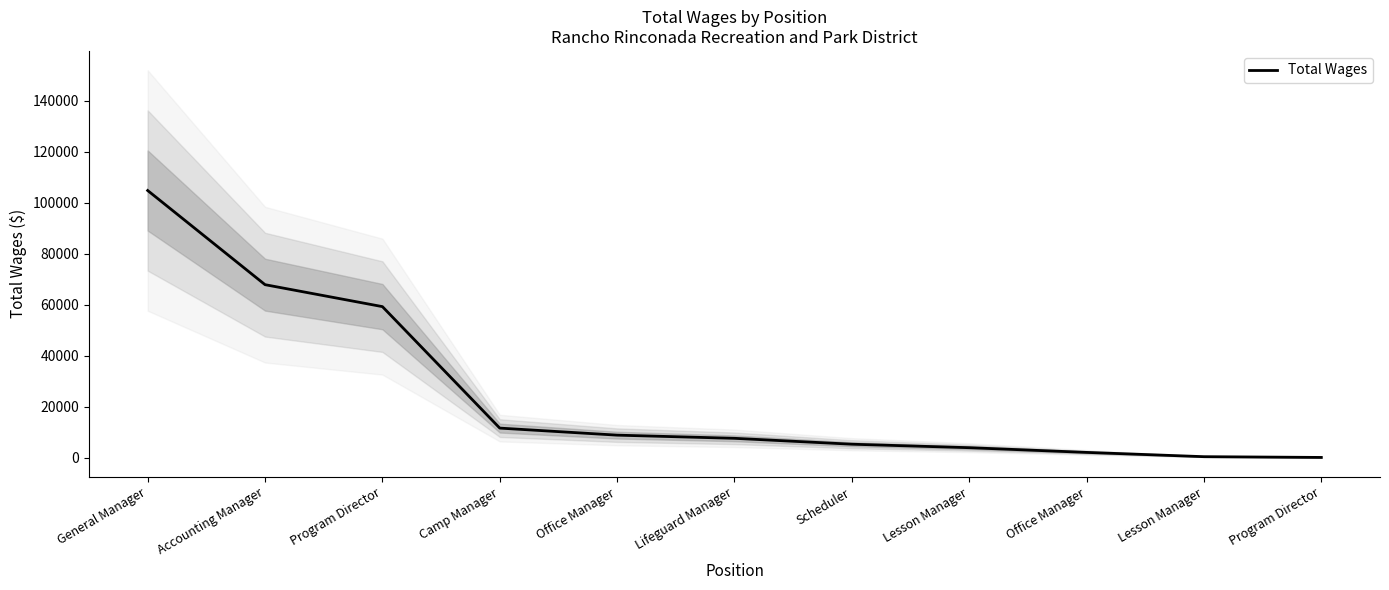

What value does the data have at Program Director, to the nearest 10?

59250